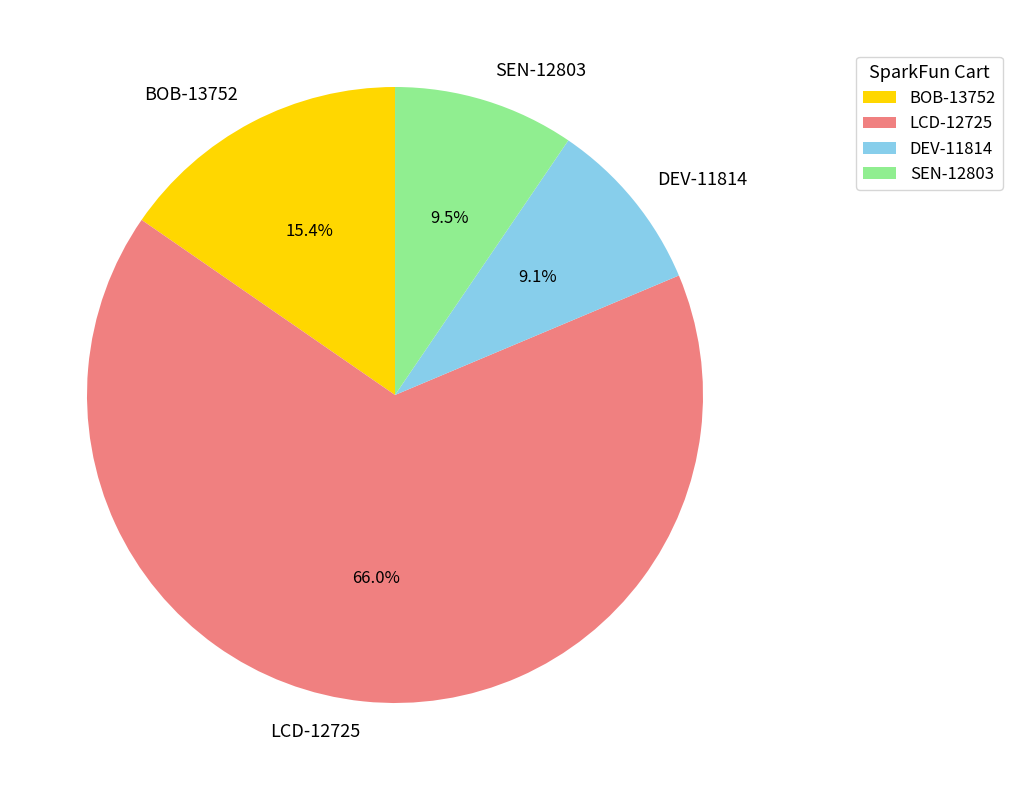

Which category has the biggest portion of the pie?

LCD-12725